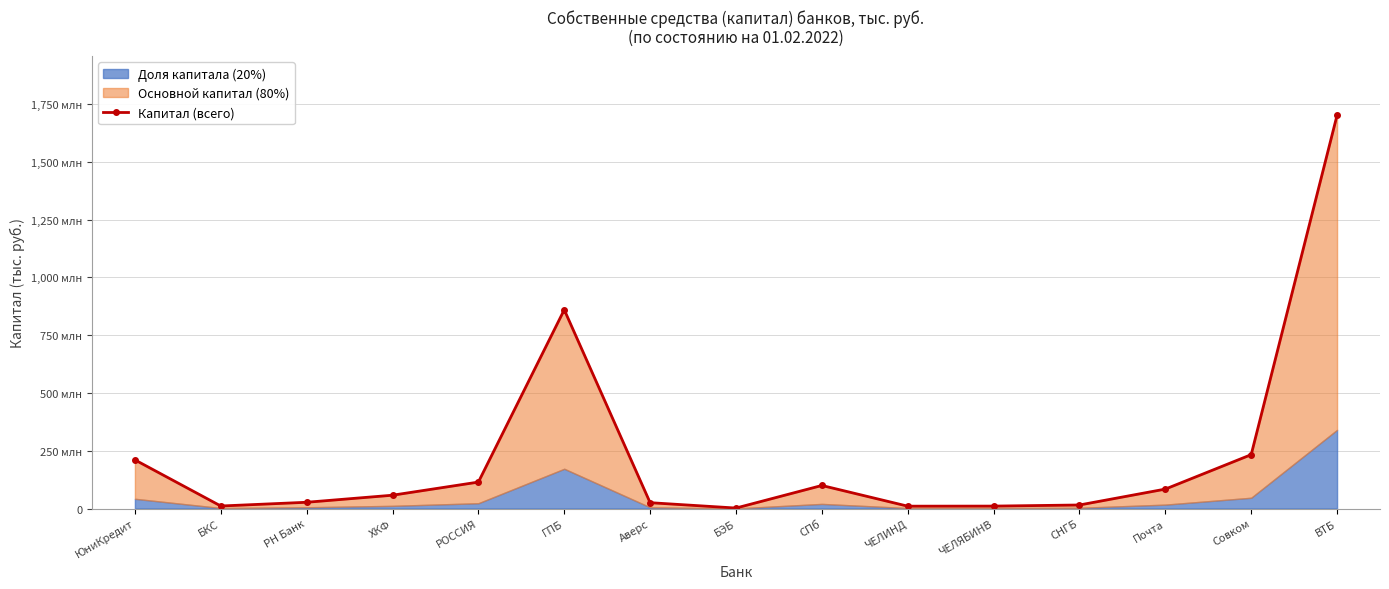

Rank the categories by value from highest to lowest.

ВТБ, ГПБ, Совком, ЮниКредит, РОССИЯ, СПб, Почта, ХКФ, РН Банк, Аверс, СНГБ, БКС, ЧЕЛЯБИНВ, ЧЕЛИНД, БЭБ